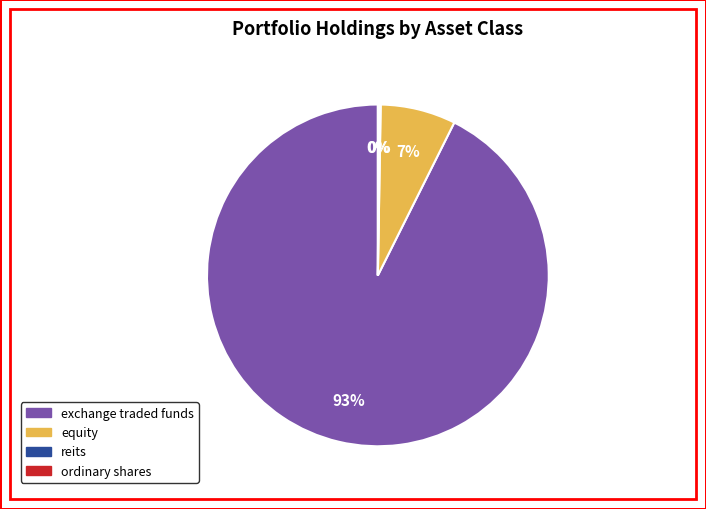

Does any single category account for the majority?

Yes